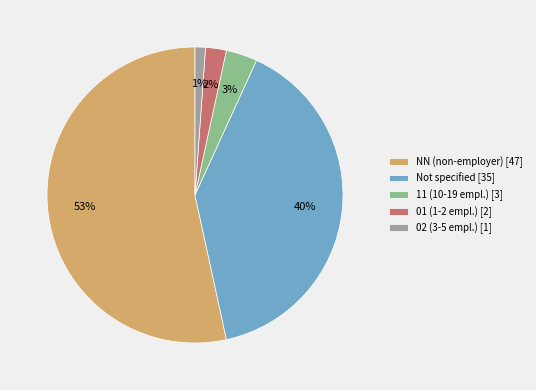

The 11 (10-19 empl.) [3] slice represents 10% of the pie. True or false?

False